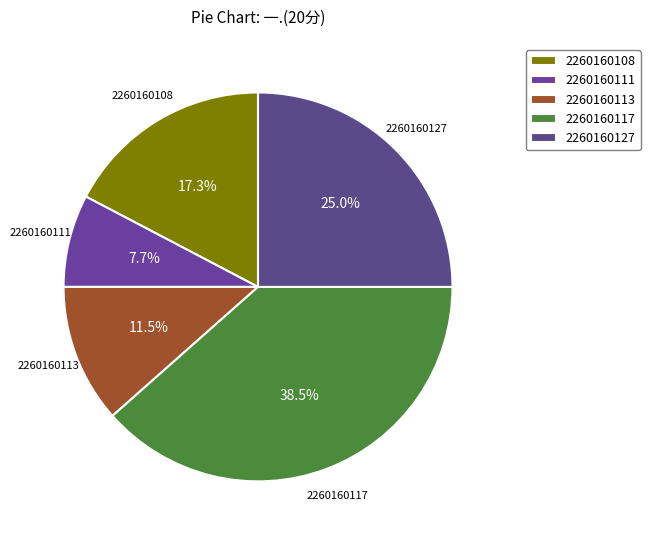

Do 2260160117 and 2260160111 together represent more than half of the pie?

No